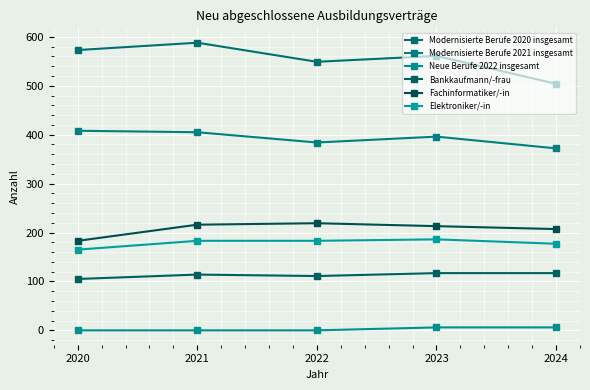

Is it true that Elektroniker/-in equals 312 at 2024?

False